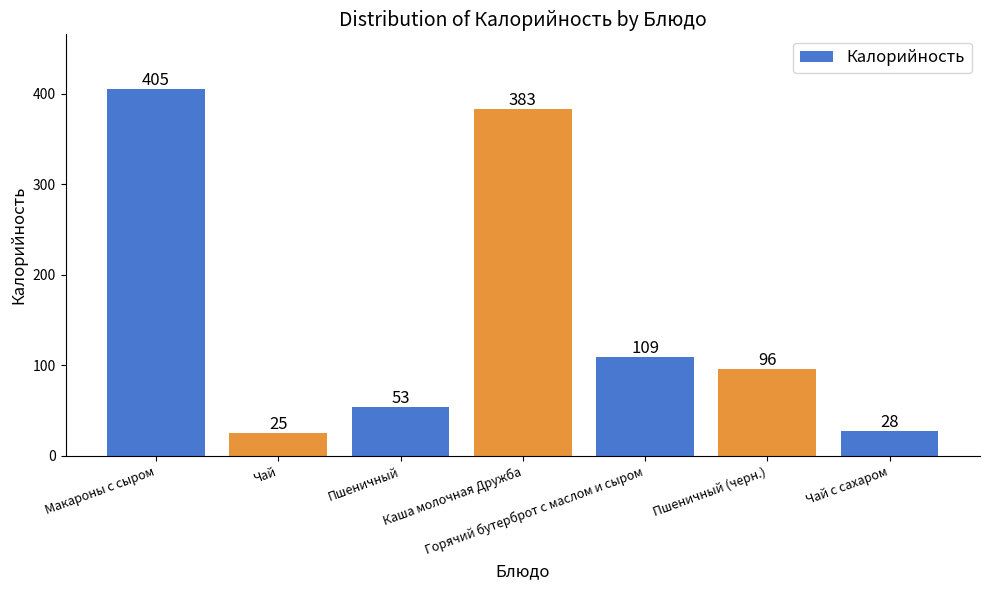

What is the greatest value displayed?

405.1